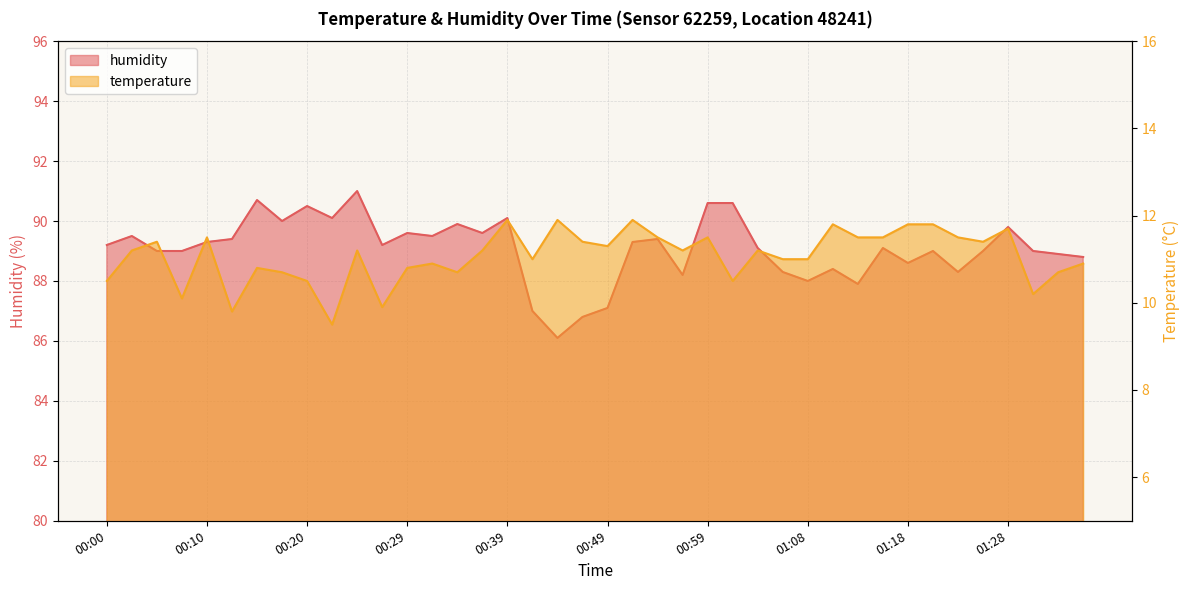

In humidity, how many points are lower than both neighbors (excluding endpoints)?

11